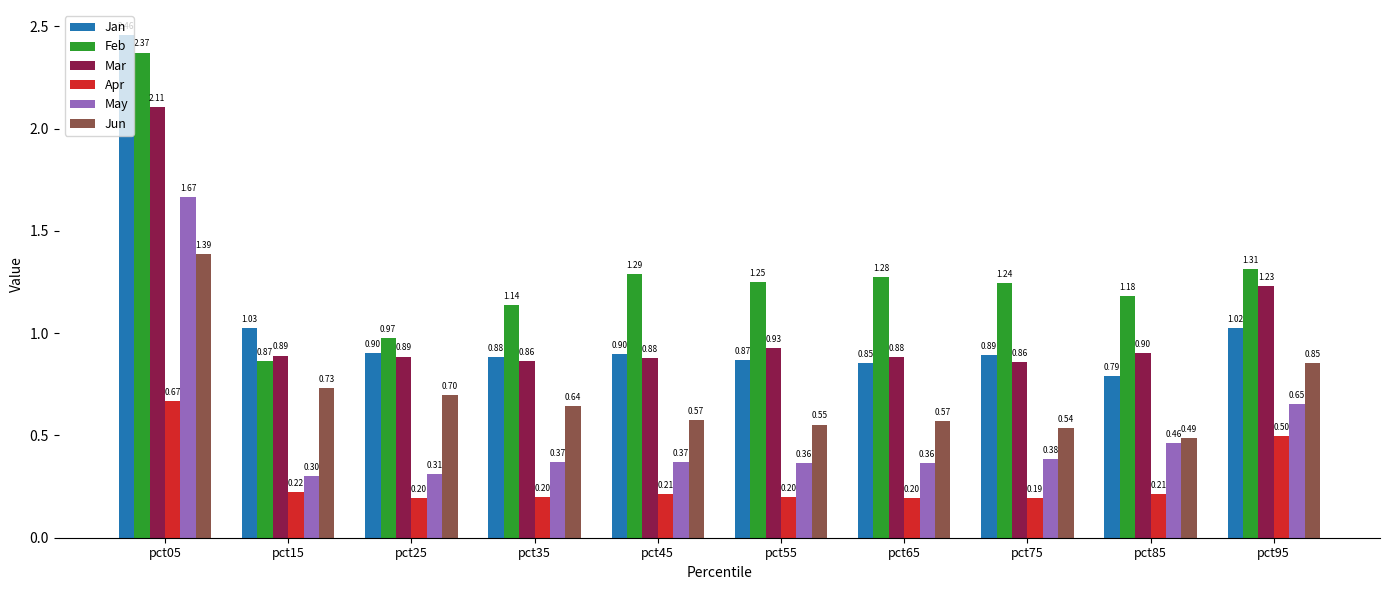

What are all the series names shown in the legend?

Jan, Feb, Mar, Apr, May, Jun